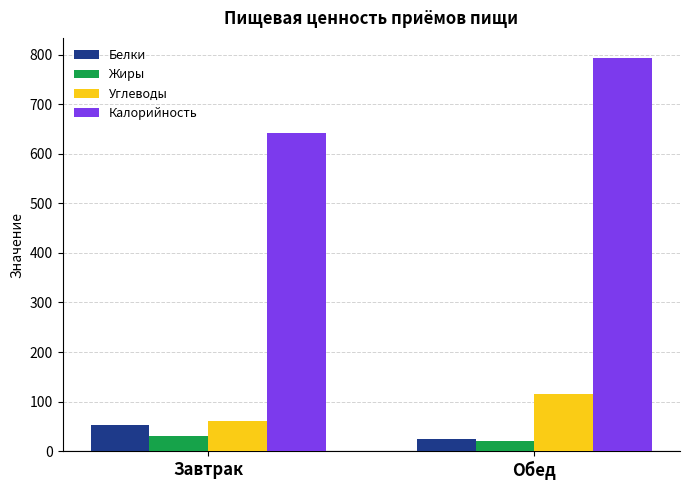

Which series has the largest total across all categories?

Калорийность